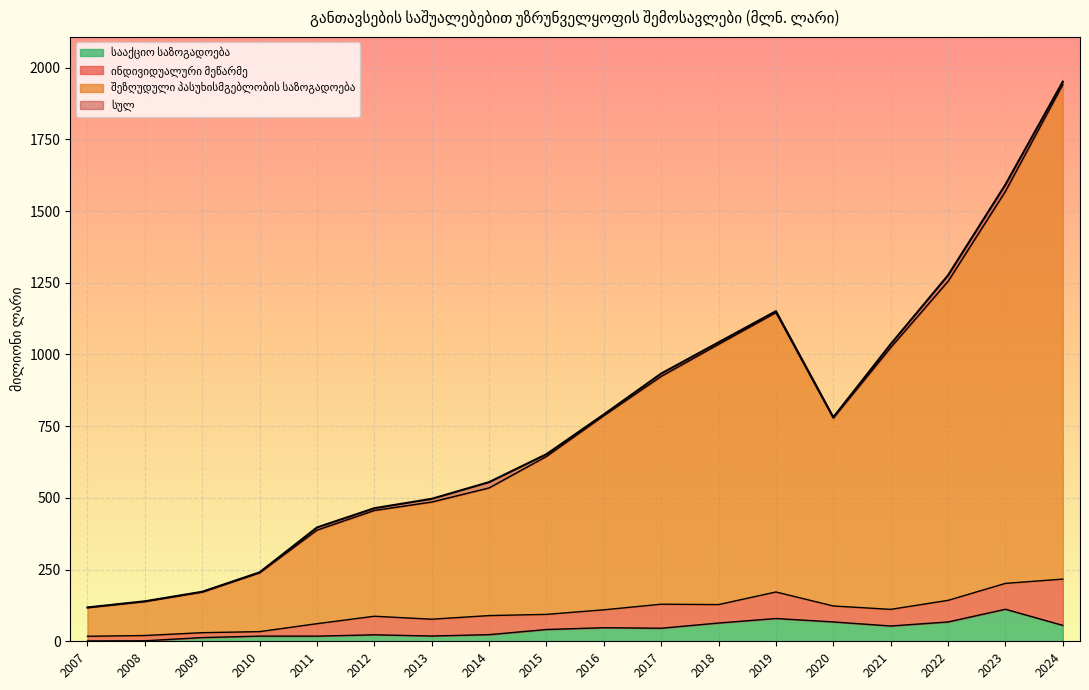

Which has a higher value, 2023 or 2011?

2023